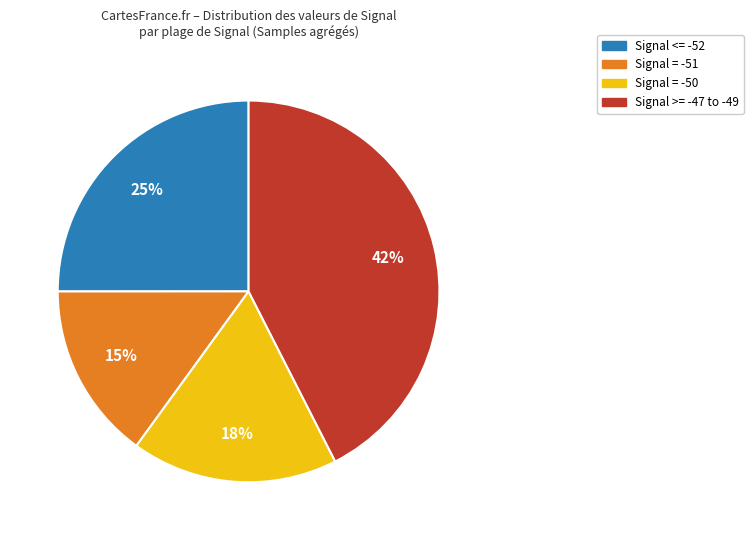

To the nearest percent, what portion does Signal = -50 represent?

18%